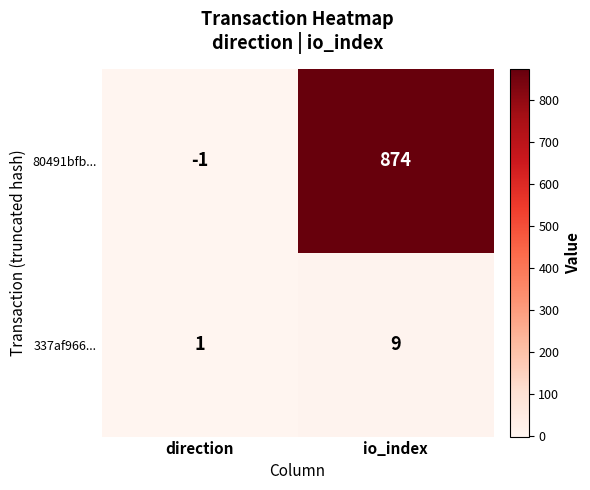

How many series are shown in this chart?

2